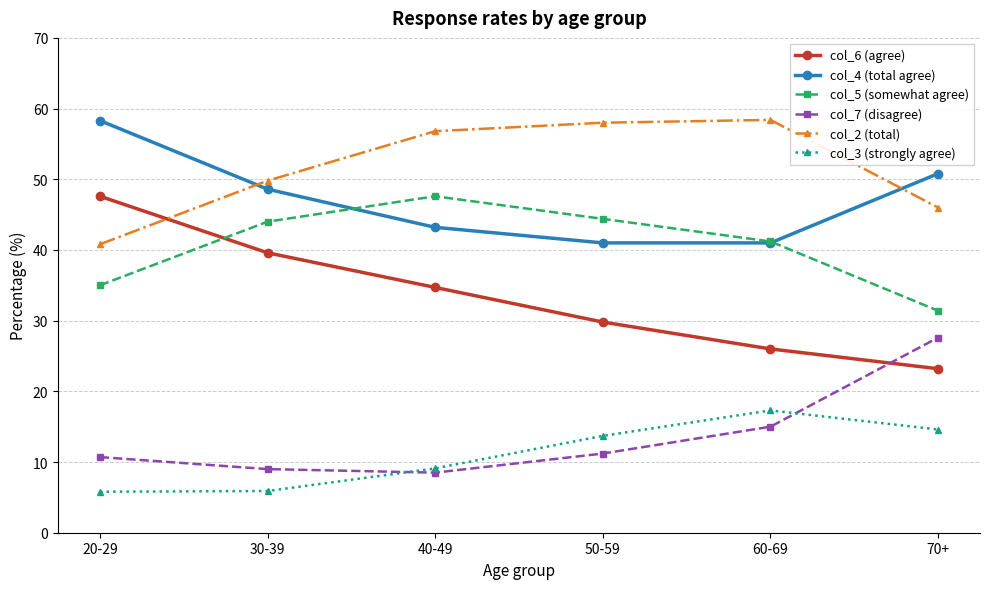

Which series has the largest total across all categories?

col_2 (total)